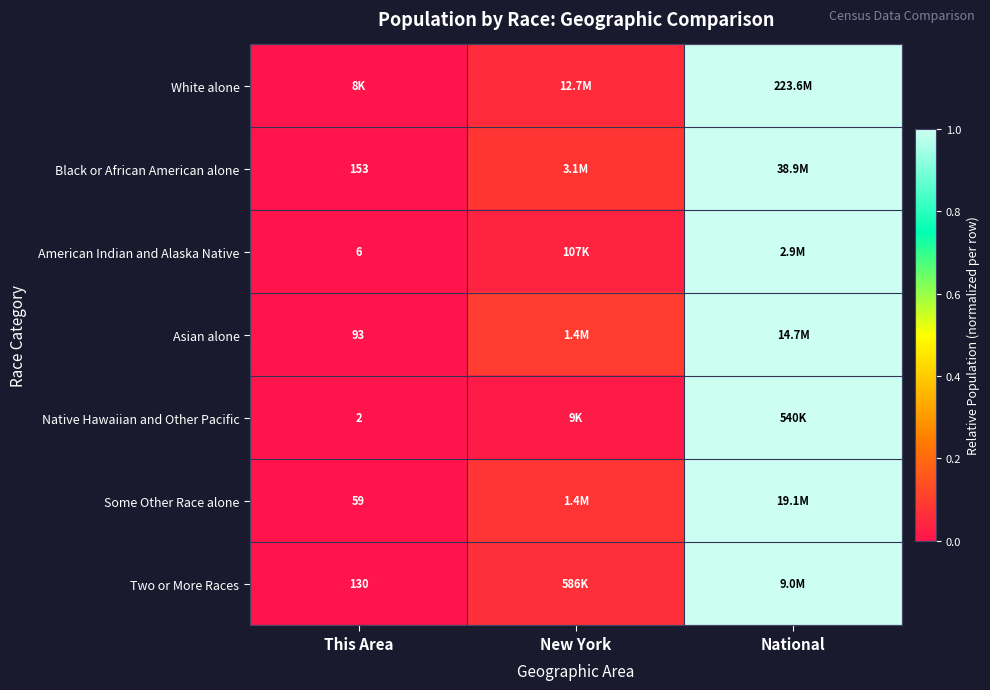

Between New York and National, which is larger?

National